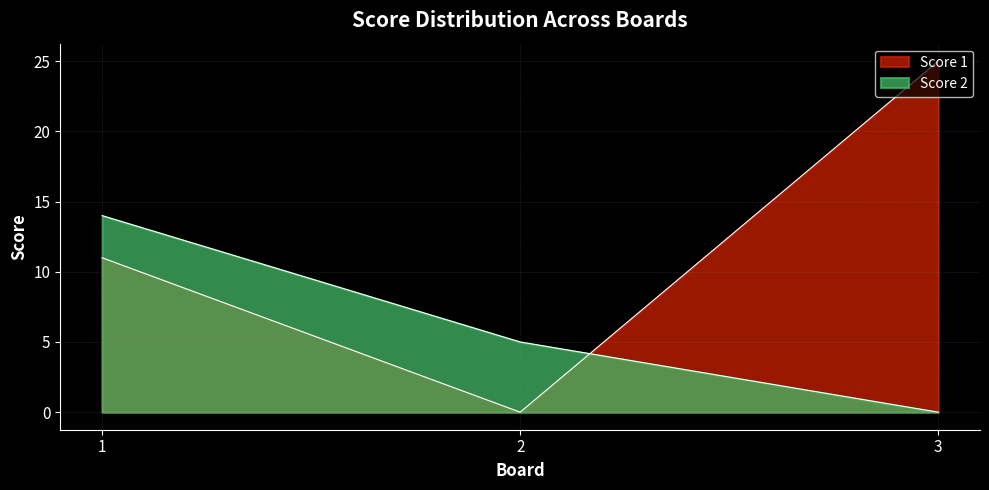

Rank the categories by Score 1 value from highest to lowest.

3, 1, 2